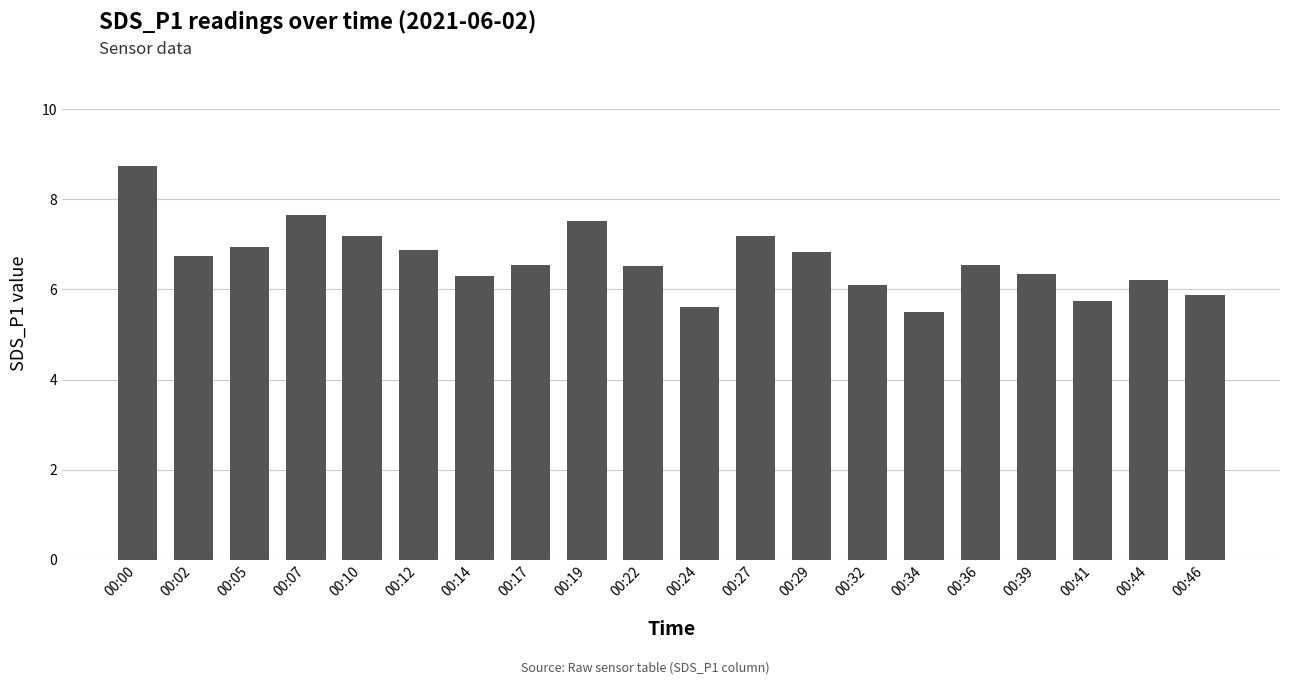

What is the sum of the values at 00:44 and 00:12?

13.1